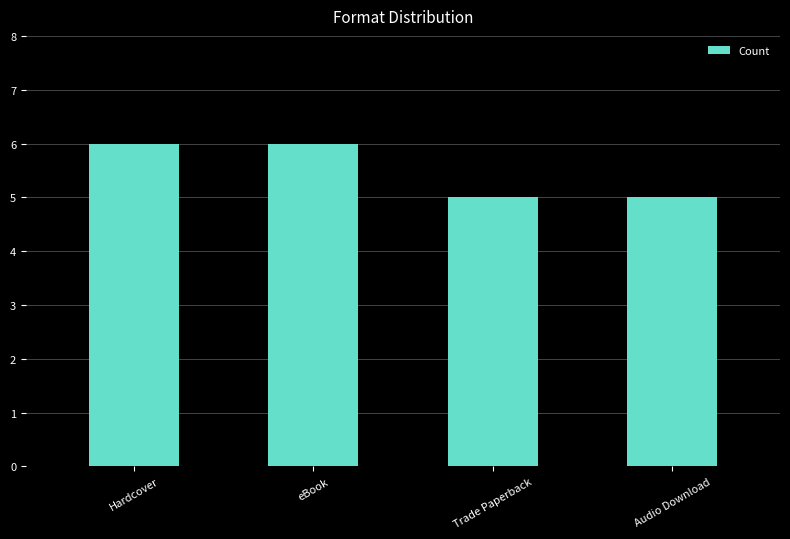

What is the average value?

6